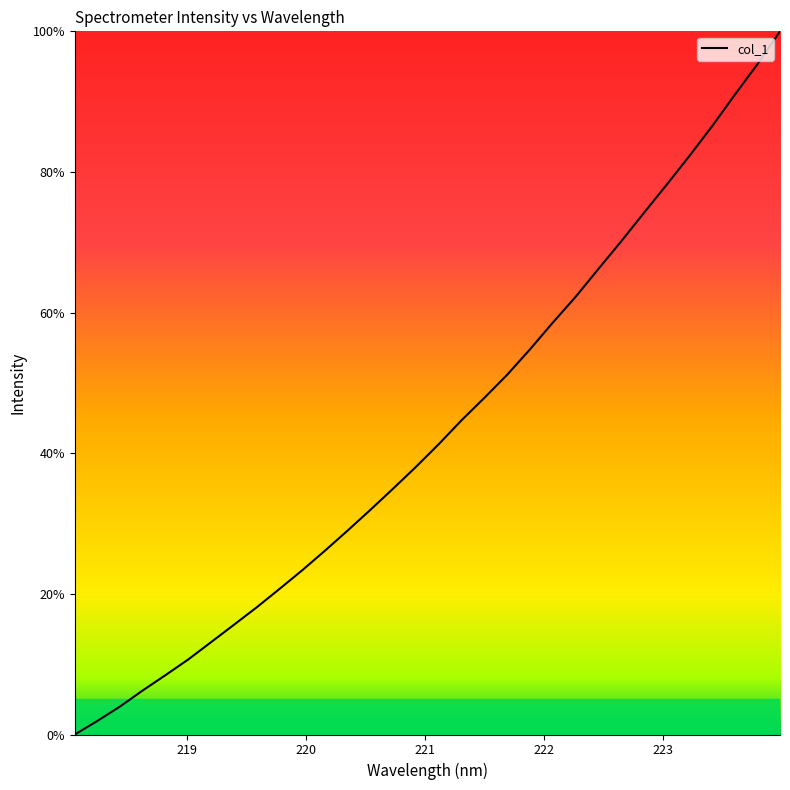

What is the difference between the maximum and minimum values?

100.0